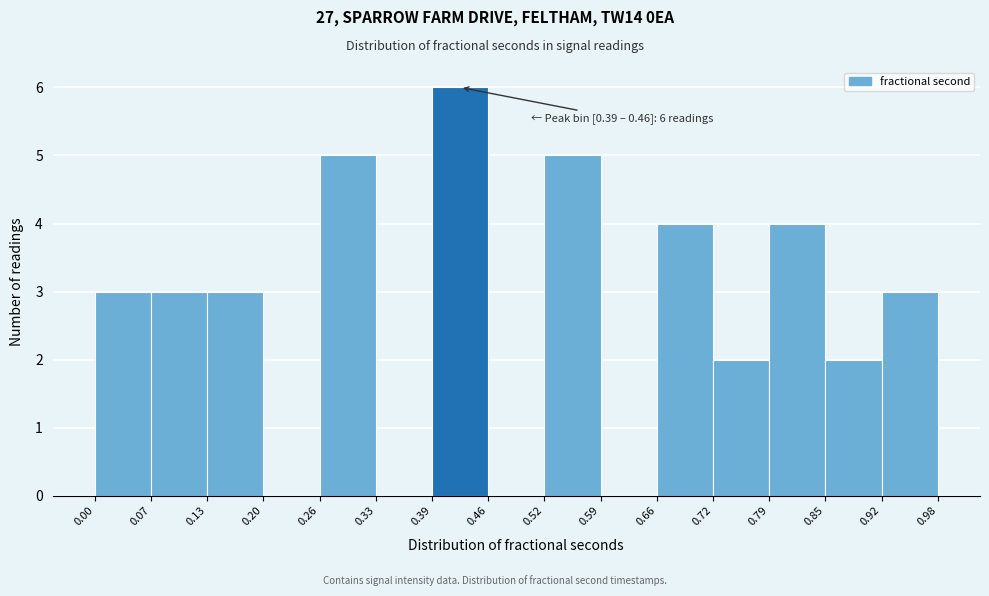

Which range on the x-axis has the tallest bar?

0.39 to 0.46